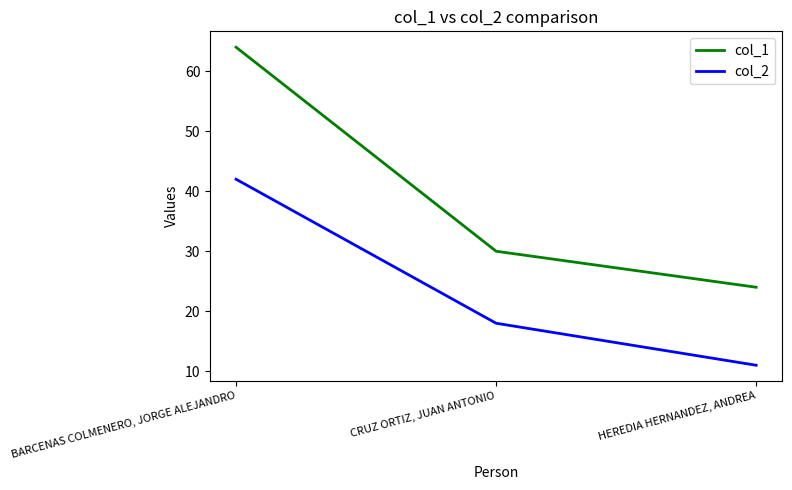

Which category has the lowest value in the col_2 series?

HEREDIA HERNANDEZ, ANDREA